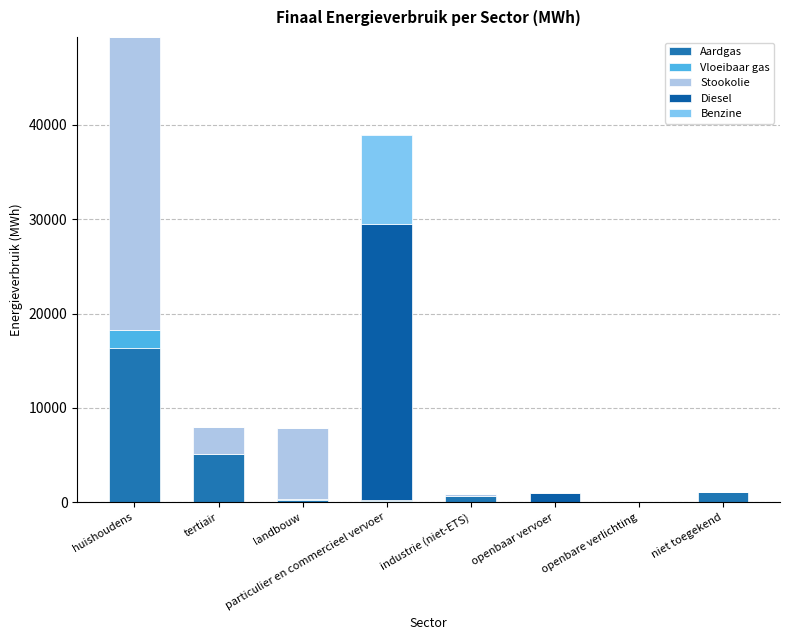

What are all the series names shown in the legend?

Aardgas, Vloeibaar gas, Stookolie, Diesel, Benzine